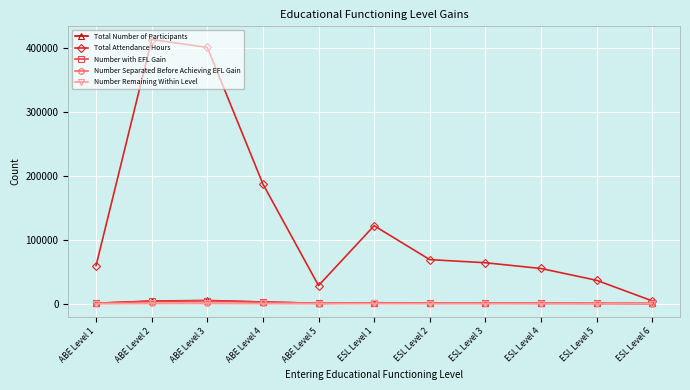

True or false: Total Attendance Hours has more than 1 points higher than both neighbors.

True